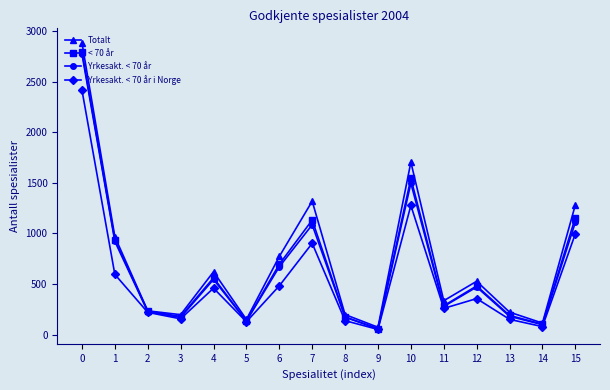

Which series changed the most between 7 and 9?

Totalt